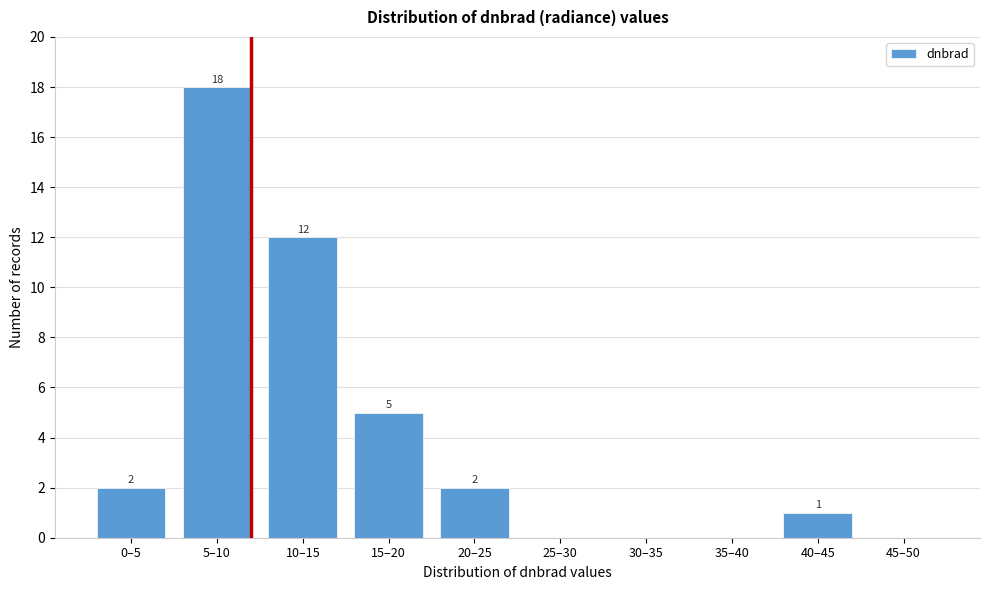

Reading right to left, transcribe all the data shown in this chart.

45–50=0	40–45=1	35–40=0	30–35=0	25–30=0	20–25=2	15–20=5	10–15=12	5–10=18	0–5=2